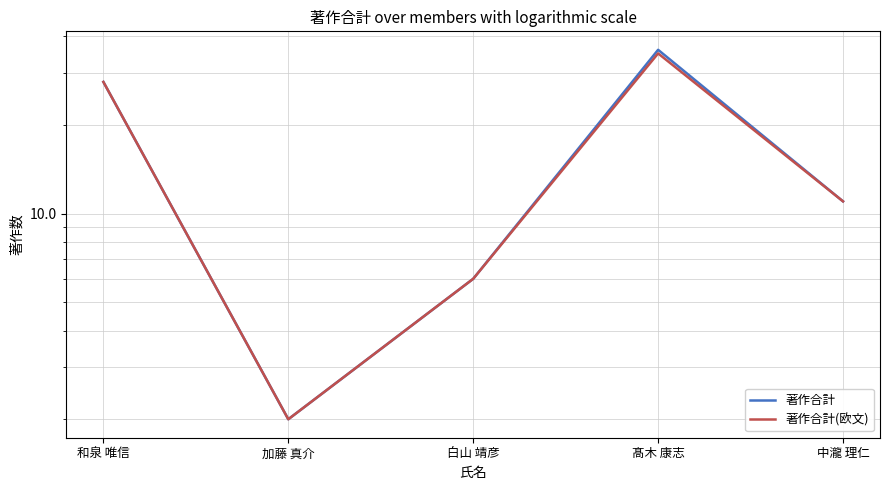

Reading left to right, transcribe all the data shown in this chart.

著作合計: 和泉 唯信=28	加藤 真介=2	白山 靖彦=6	髙木 康志=36	中瀧 理仁=11
著作合計(欧文): 和泉 唯信=28	加藤 真介=2	白山 靖彦=6	髙木 康志=35	中瀧 理仁=11